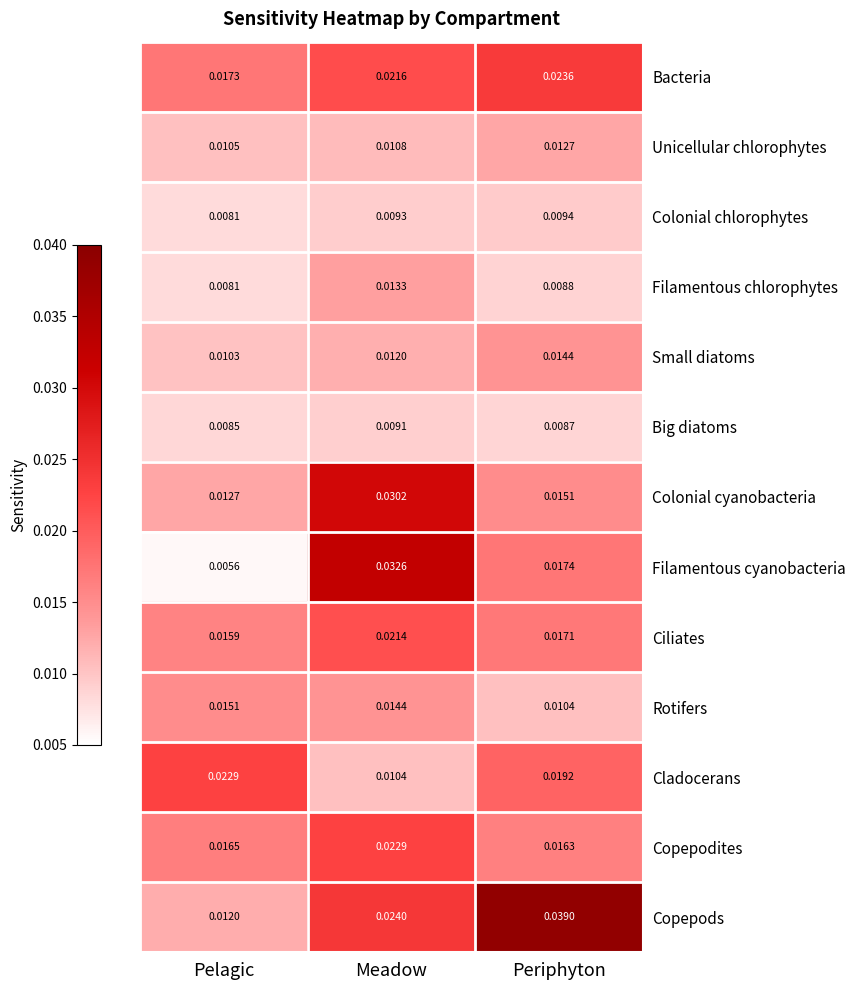

At how many categories does at least one series exceed 0?

3